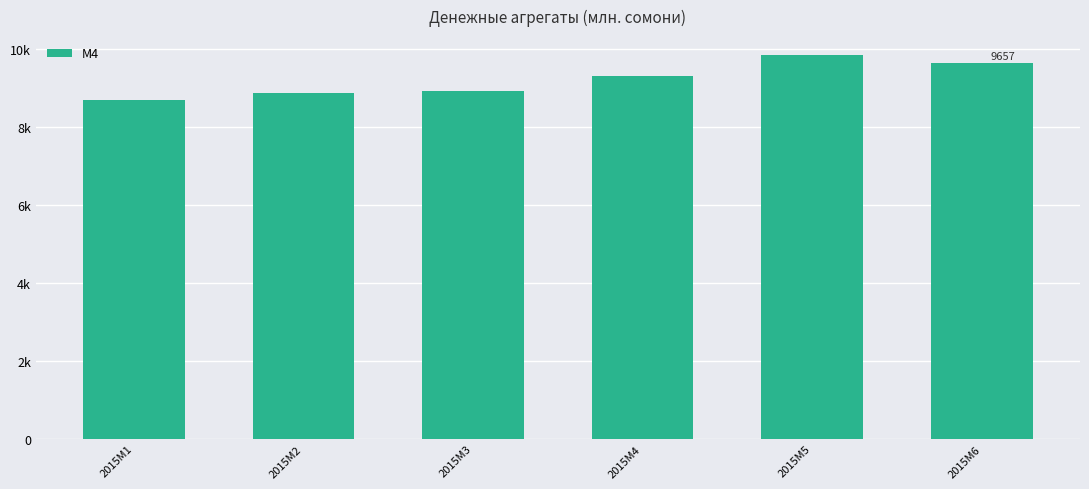

Read the value at 2015M3.

8919.1